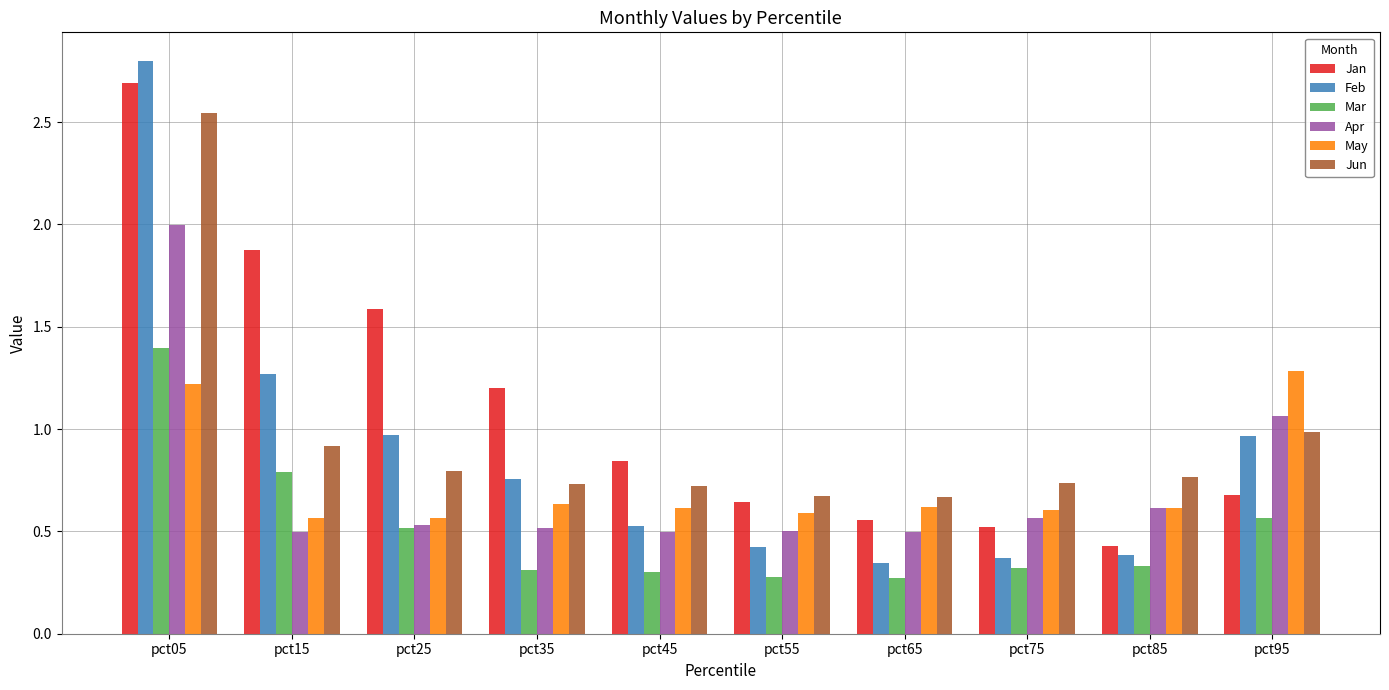

Is it true that Mar equals 0.3 at pct25?

False